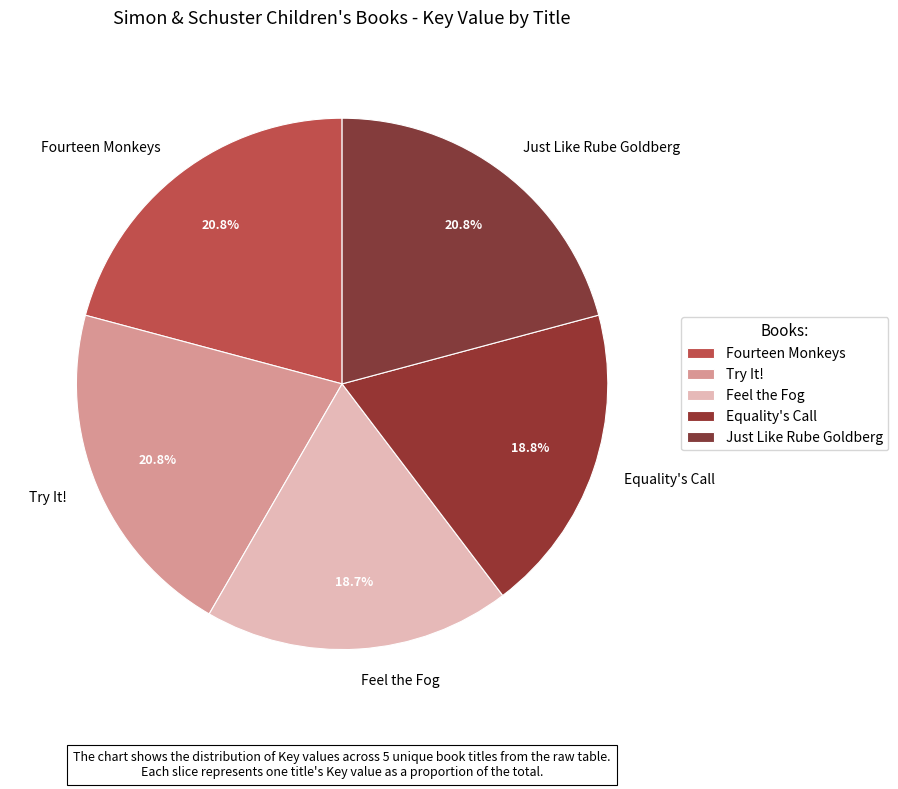

The Try It! slice represents 21% of the pie. True or false?

True